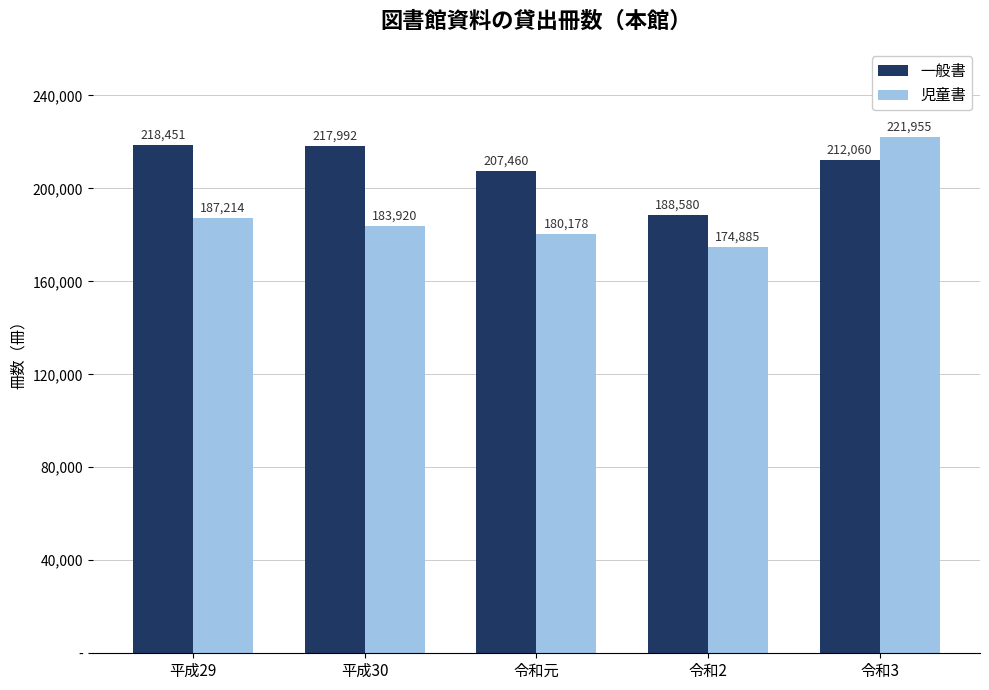

Rank the series by their average value, from lowest to highest.

児童書, 一般書